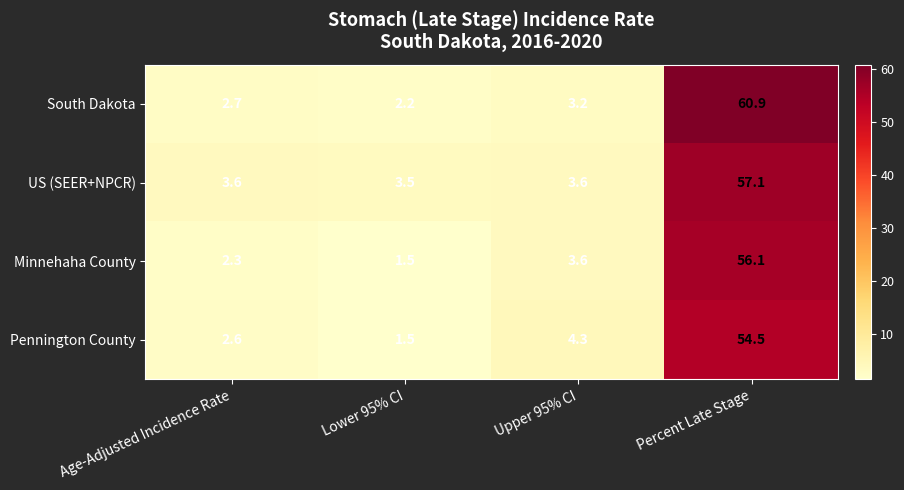

At which category is the sum across all series the highest?

Percent Late Stage